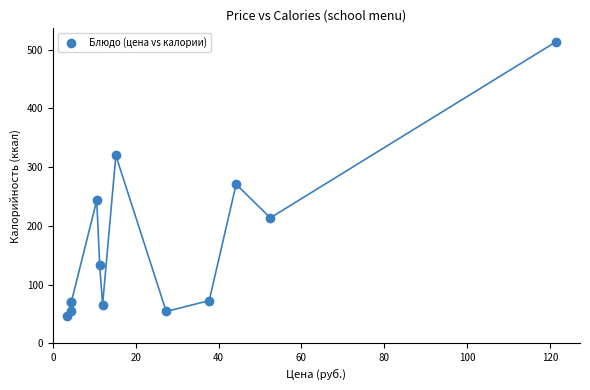

What Y value in the scatter plot is closest to 279?

271.0